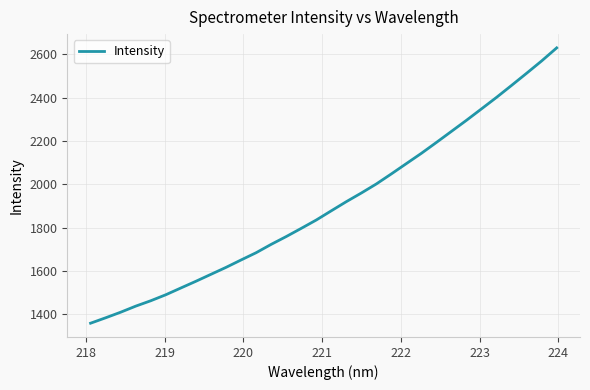

What is the maximum value shown in the chart?

2630.2